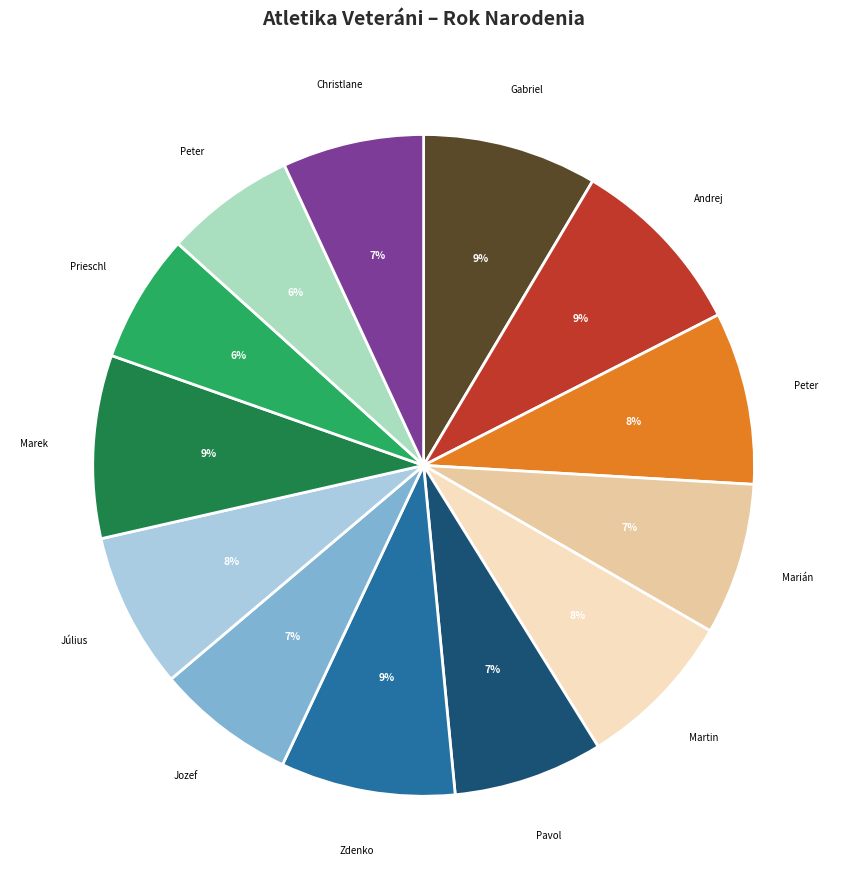

To the nearest percent, what is the difference between the largest and smallest slice percentages?

3%